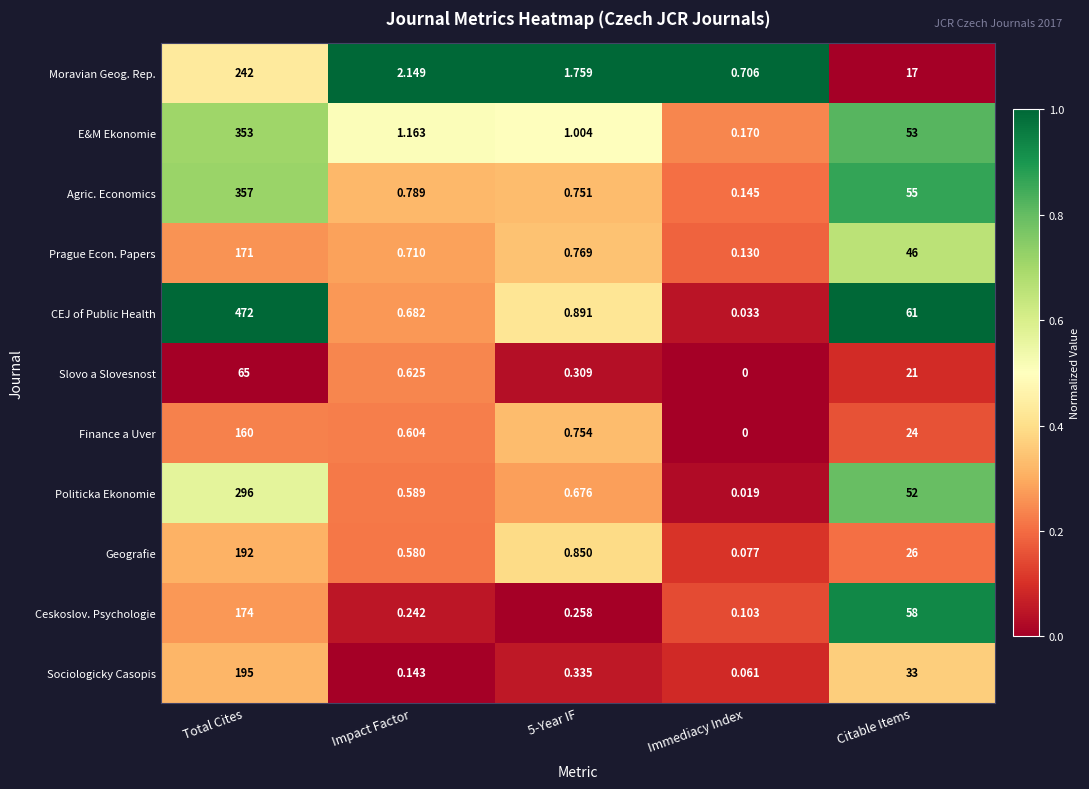

Which series changed the most between Impact Factor and Immediacy Index?

Moravian Geog. Rep.